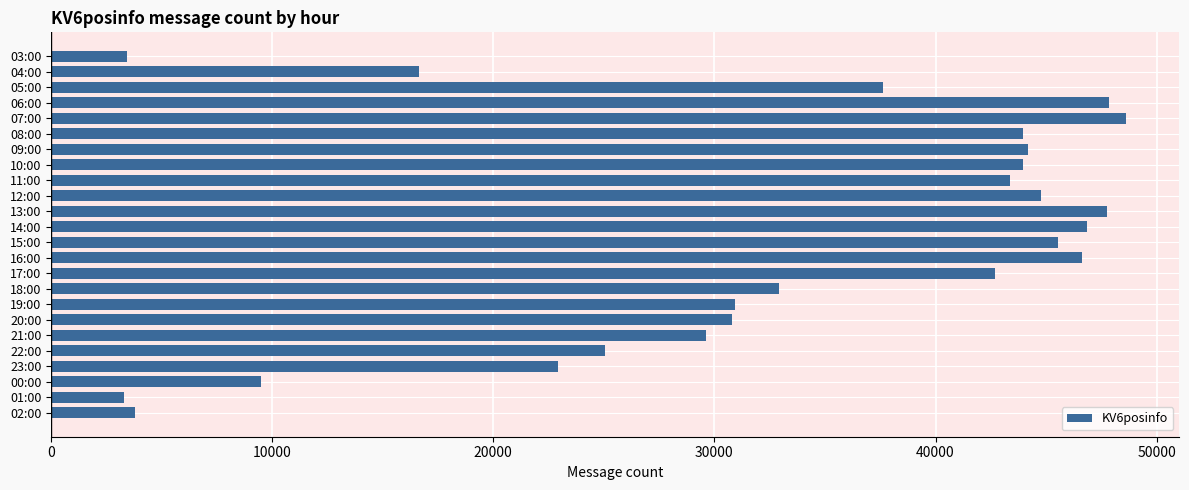

What is the smallest value displayed?

3288